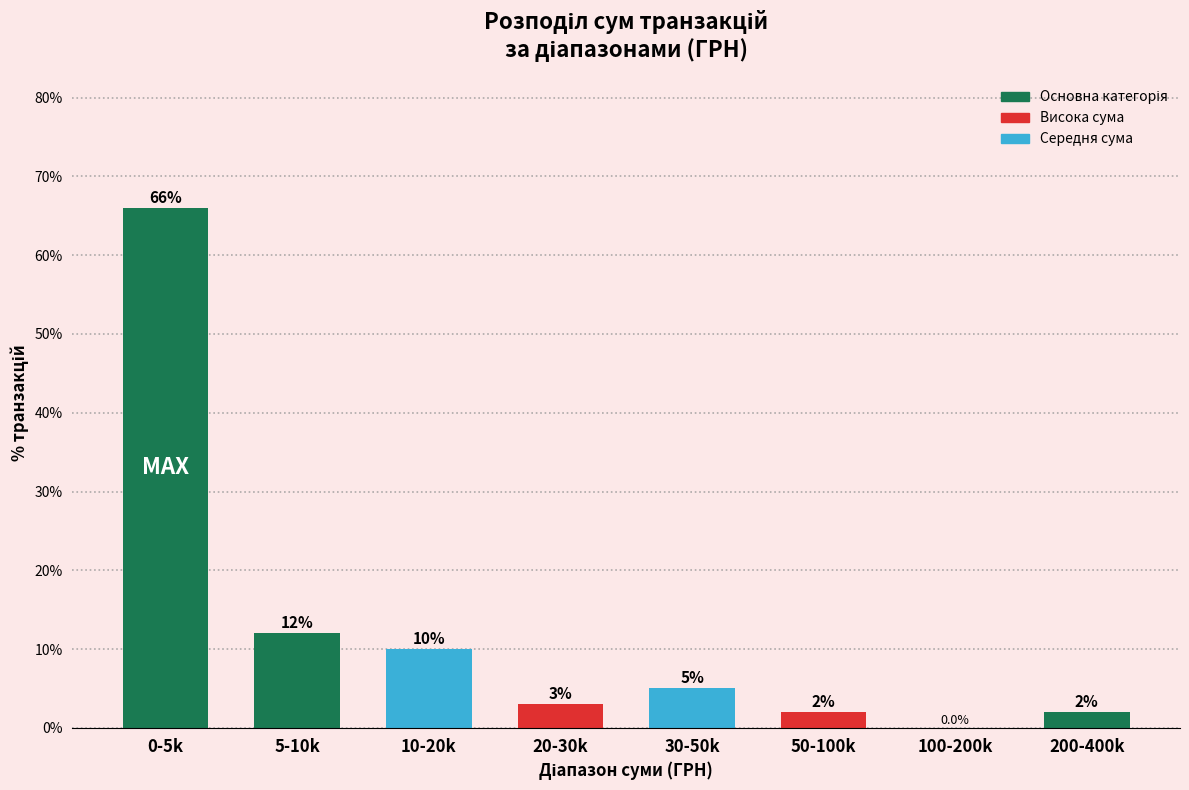

Reading left to right, transcribe all the data shown in this chart.

0-5k=66	5-10k=12	10-20k=10	20-30k=3	30-50k=5	50-100k=2	100-200k=0	200-400k=2